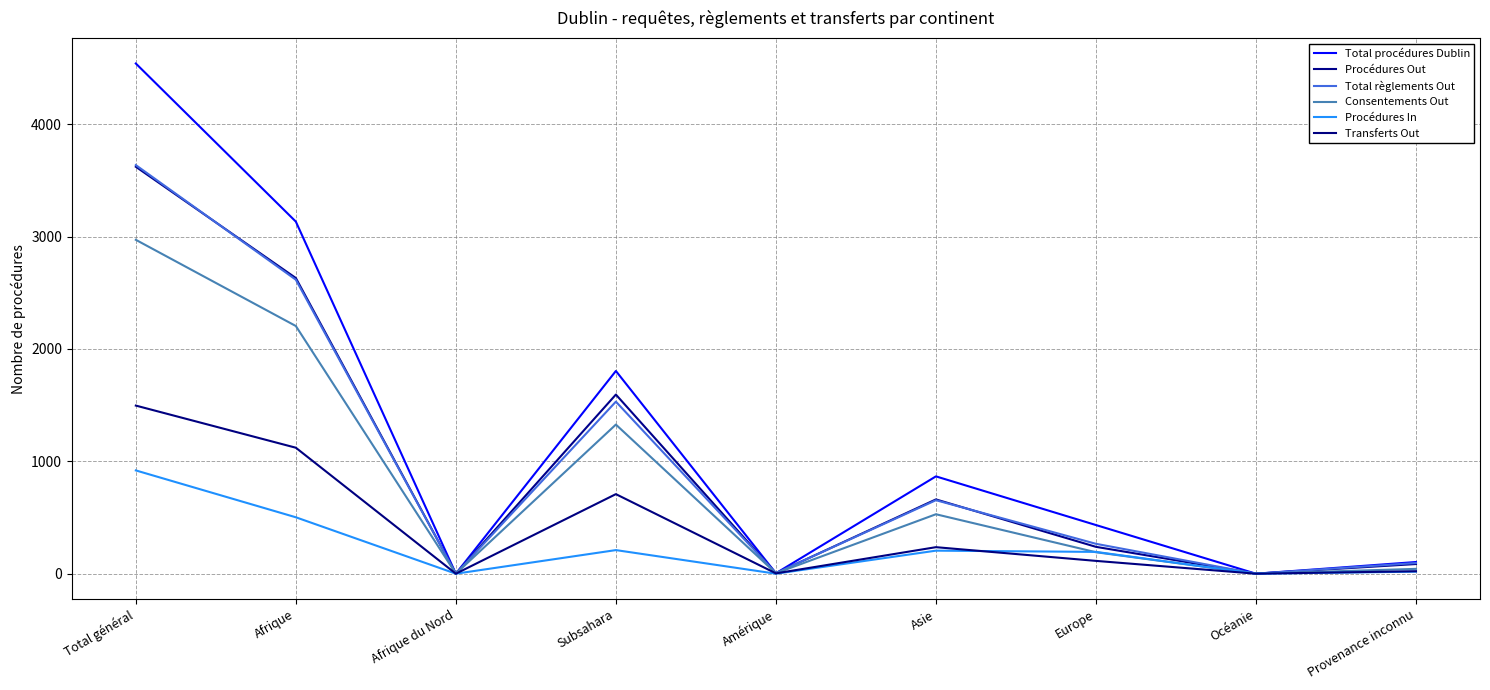

True or false: Procédures Out has more than 1 interior local peaks.

True